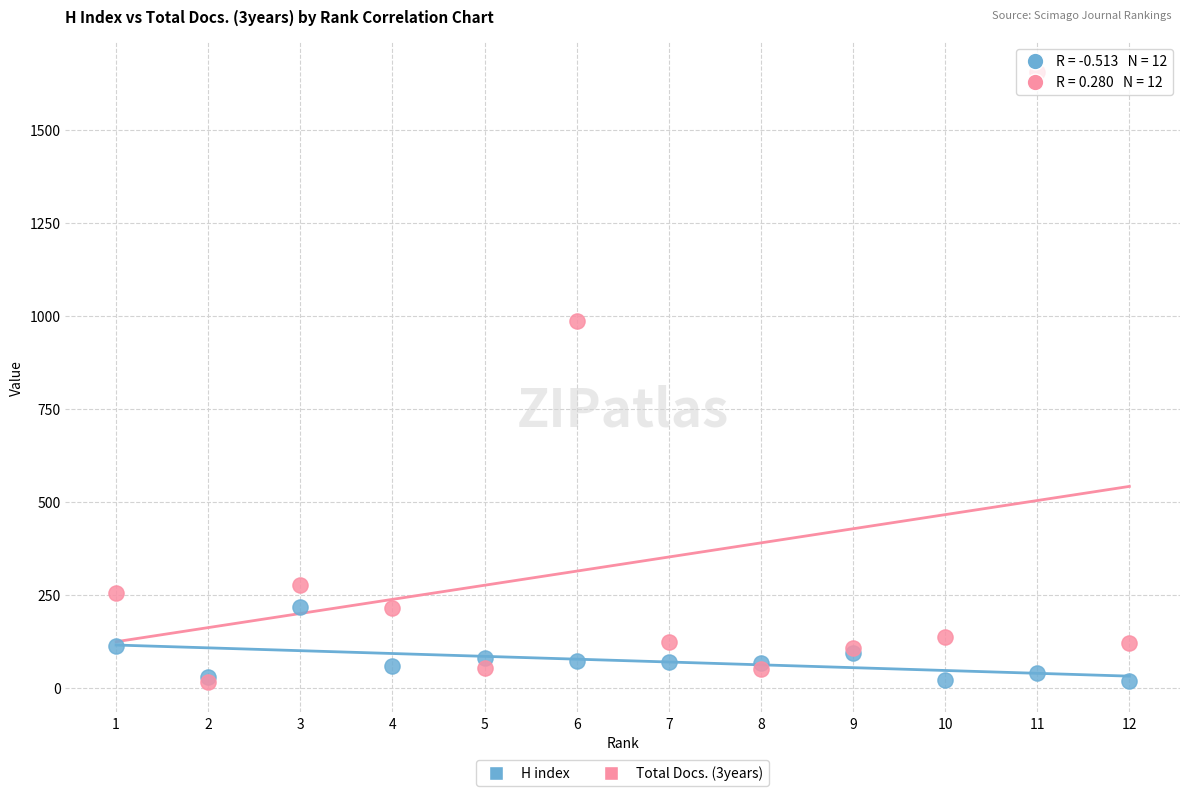

Which series has the widest spread of Y values?

Total Docs. (3years)